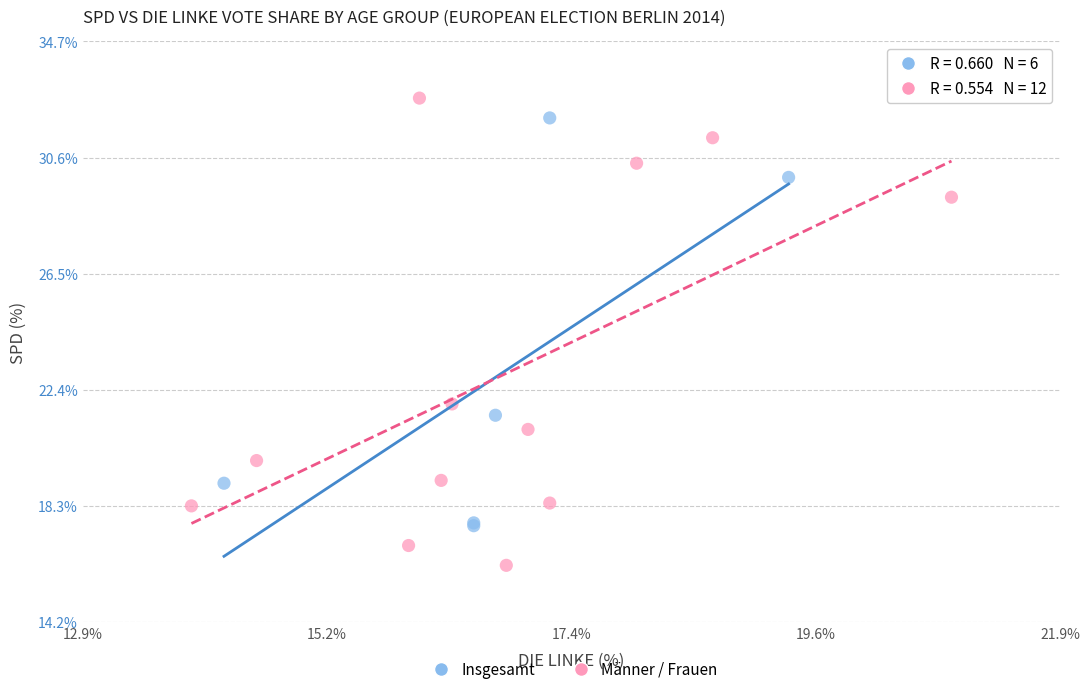

Which series has the largest Y range (max minus min)?

Männer / Frauen